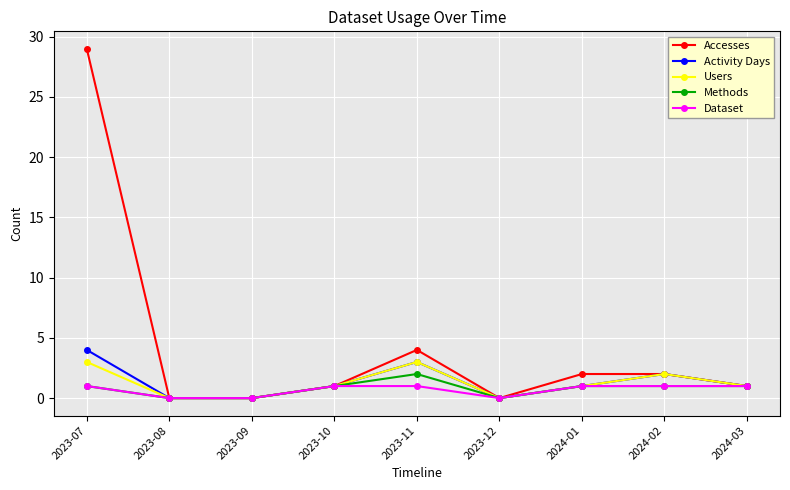

Which series has the widest spread of values?

Accesses